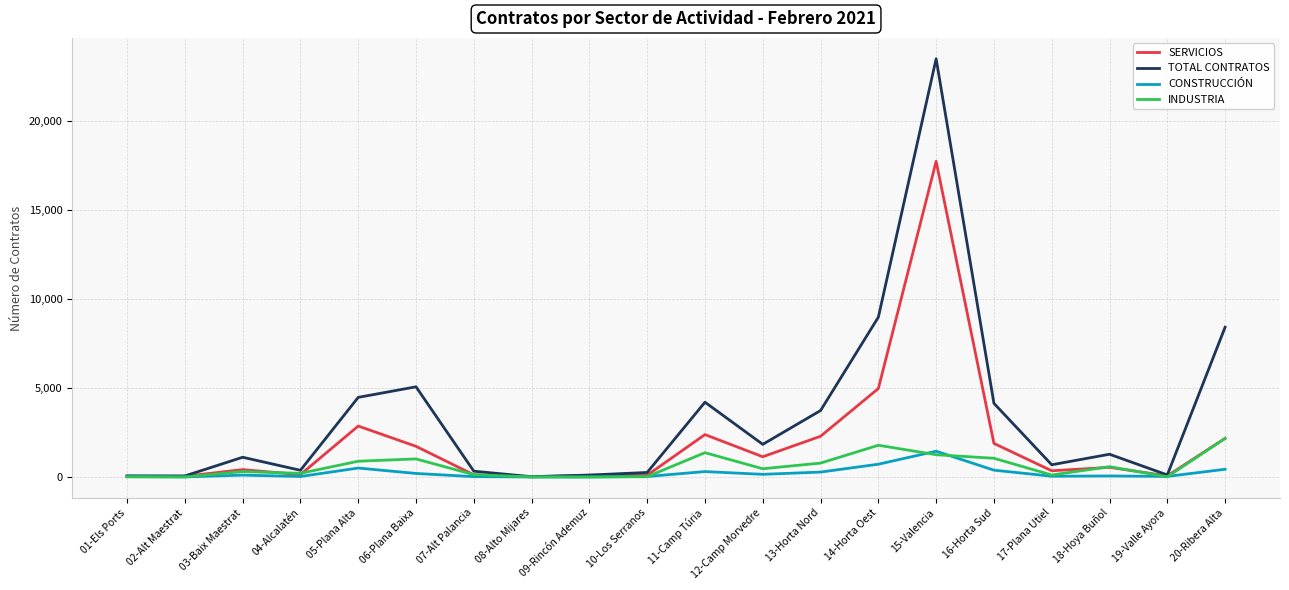

At which label is TOTAL CONTRATOS closest to 11742?

14-Horta Oest